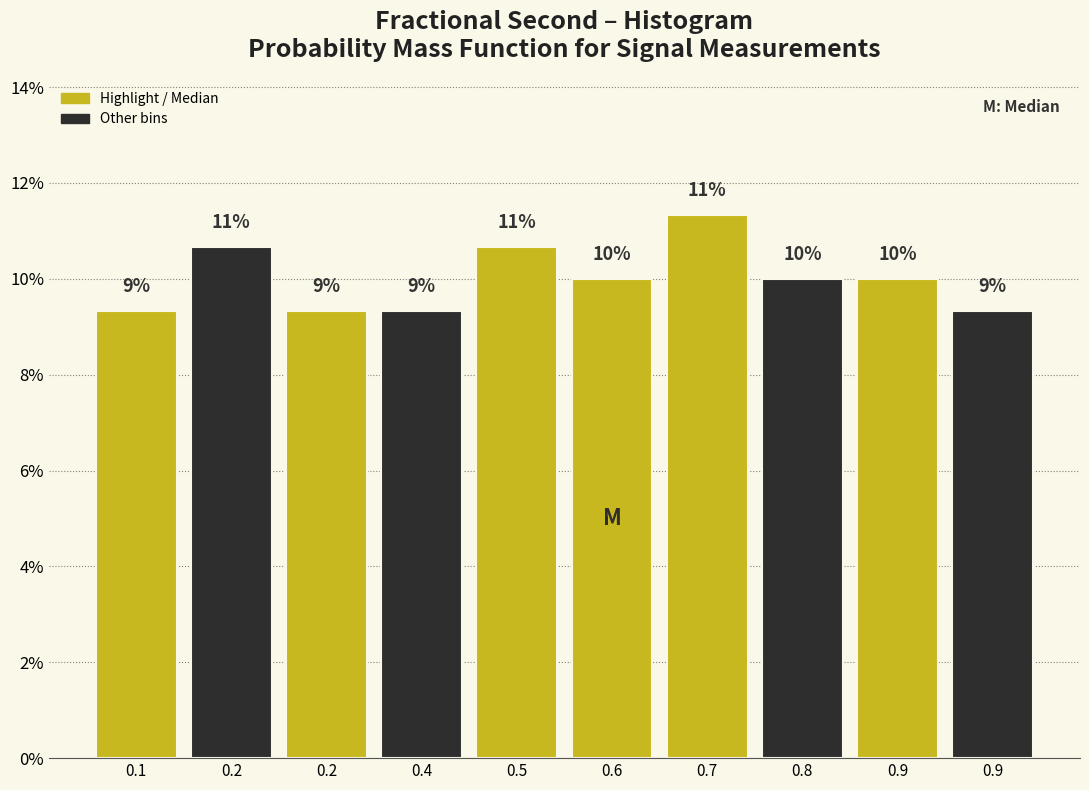

Are the bars horizontal?

No